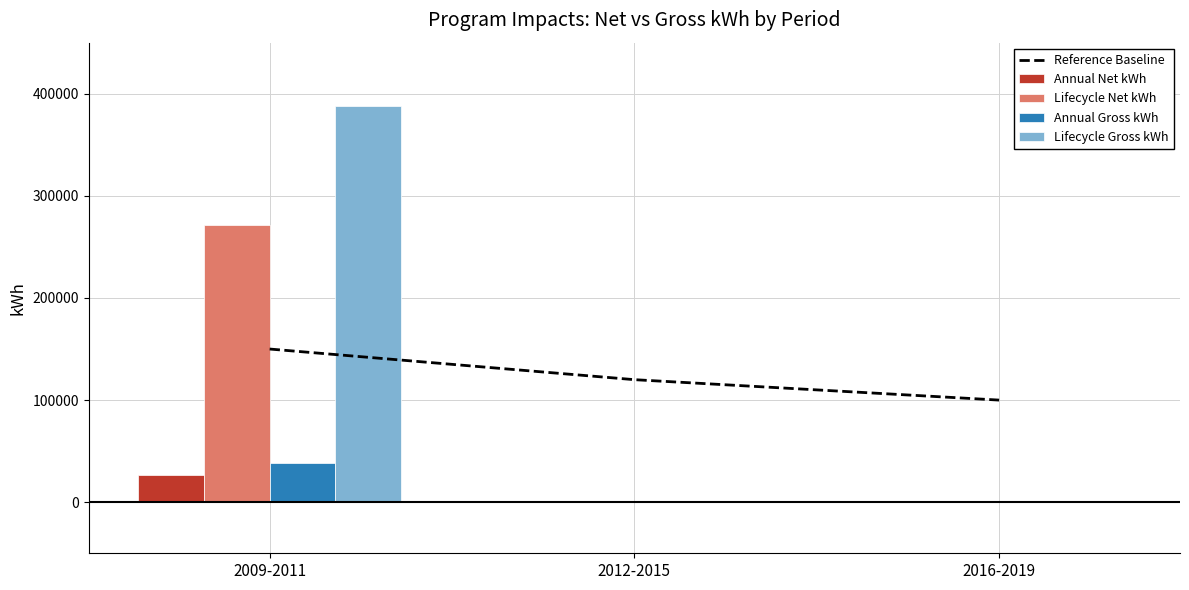

Reading right to left, transcribe all the data shown in this chart.

Reference Baseline: 2016-2019=100000.0	2012-2015=120000.0	2009-2011=150000.0
Annual Net kWh: 2016-2019=0.0	2012-2015=0.0	2009-2011=27133.6
Lifecycle Net kWh: 2016-2019=0.0	2012-2015=0.0	2009-2011=271335.8
Annual Gross kWh: 2016-2019=0.0	2012-2015=0.0	2009-2011=38762.3
Lifecycle Gross kWh: 2016-2019=0.0	2012-2015=0.0	2009-2011=387622.6